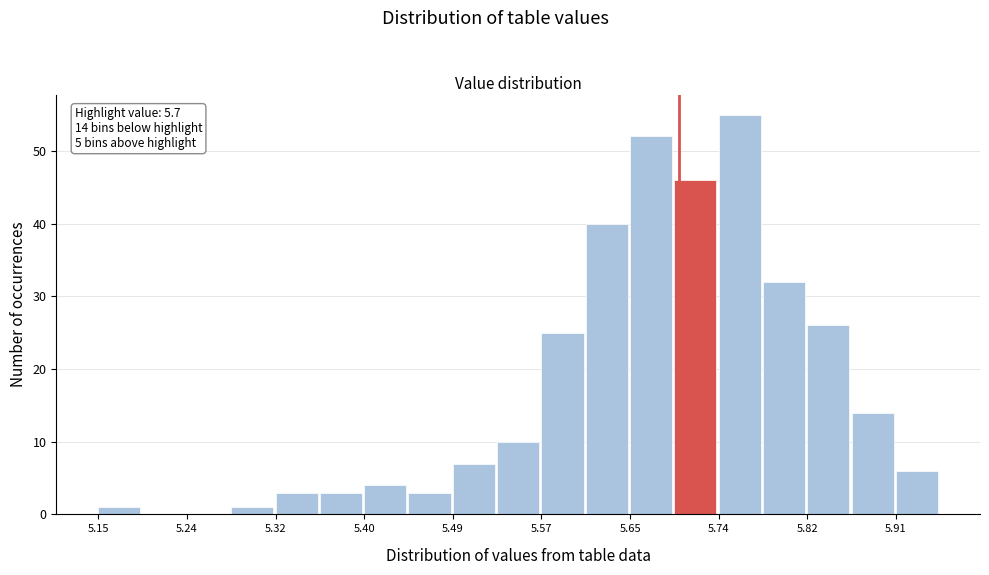

Over which range of the x-axis is the bar tallest?

5.74 to 5.78